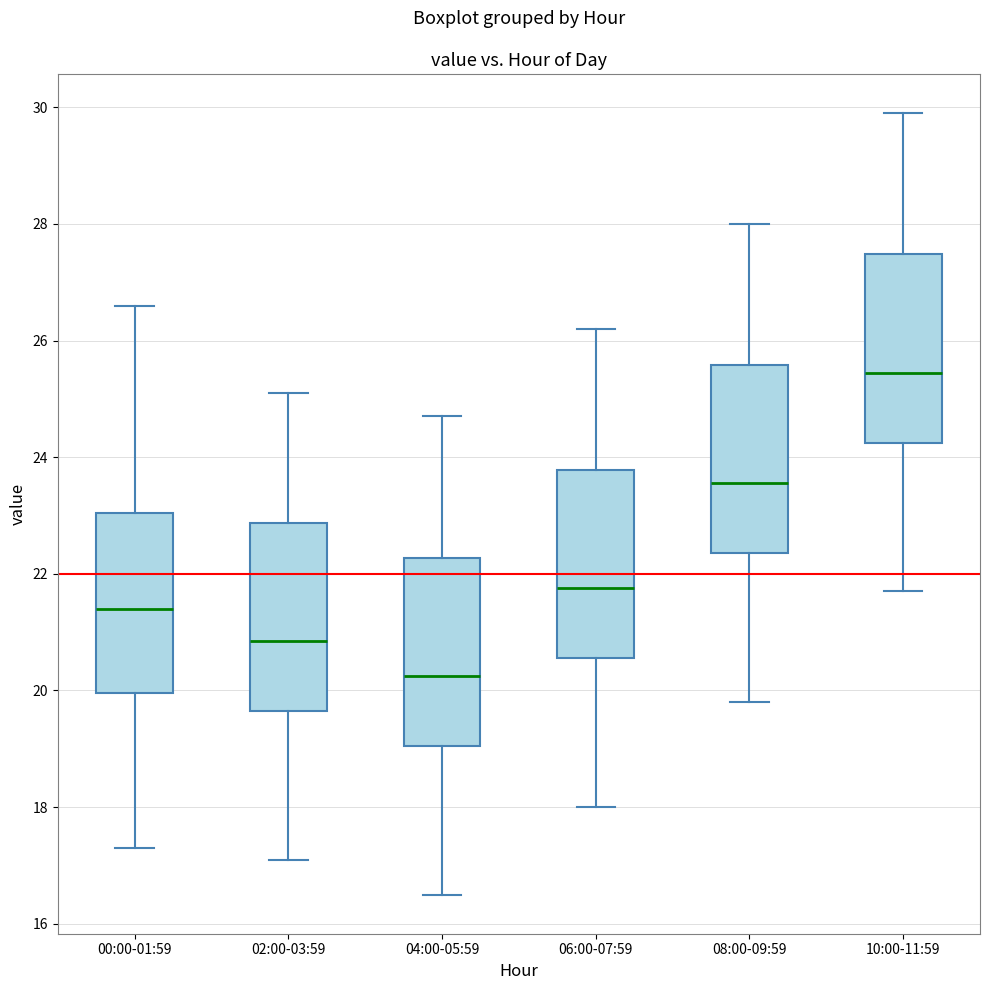

Where does the lower whisker of the box for 10:00-11:59 end on the y-axis? The values are not printed on the chart, so give them approximately, as read against the axis.

21.8